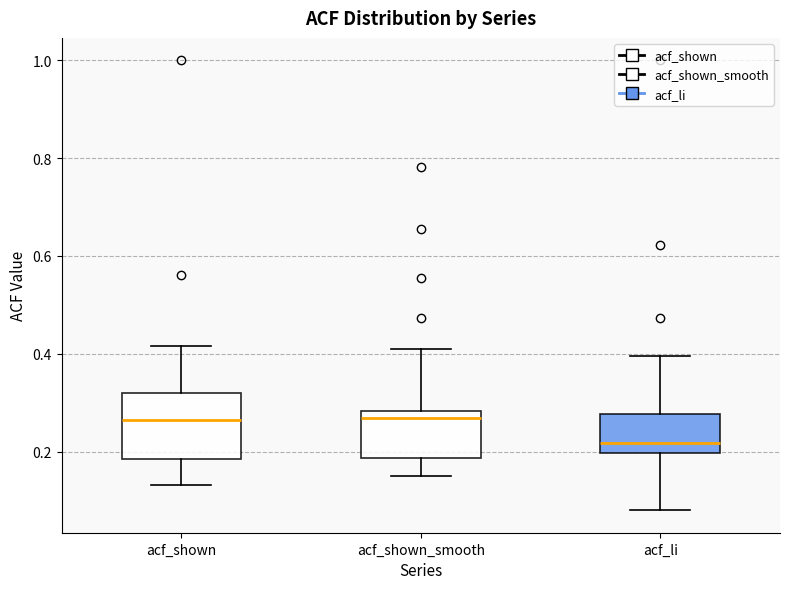

Comparing the boxes themselves (not the whiskers), which one is the tallest?

acf_shown